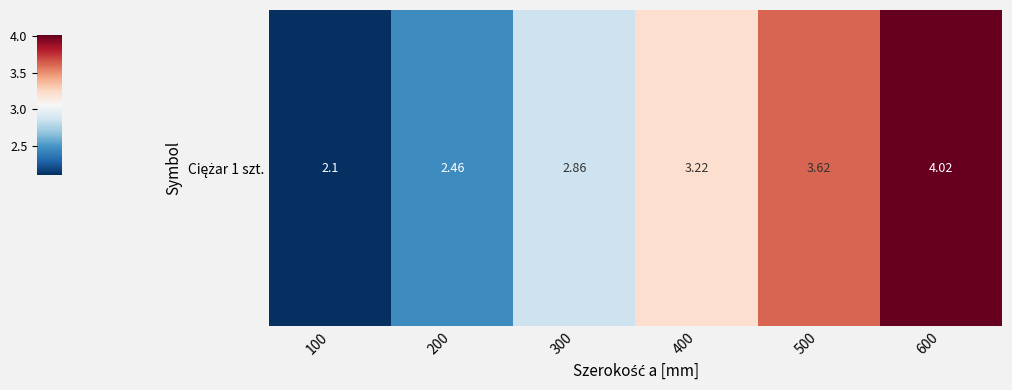

Rank the categories by value from lowest to highest.

100, 200, 300, 400, 500, 600